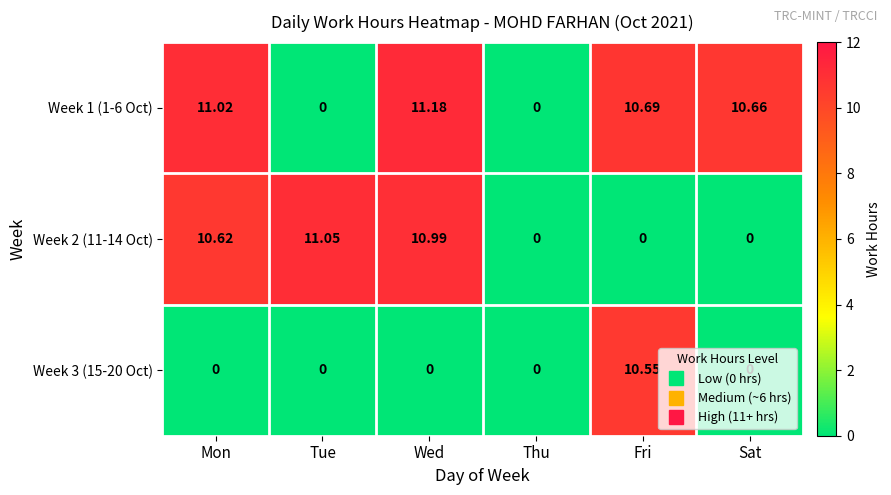

At which category is the sum across all series the highest?

Wed